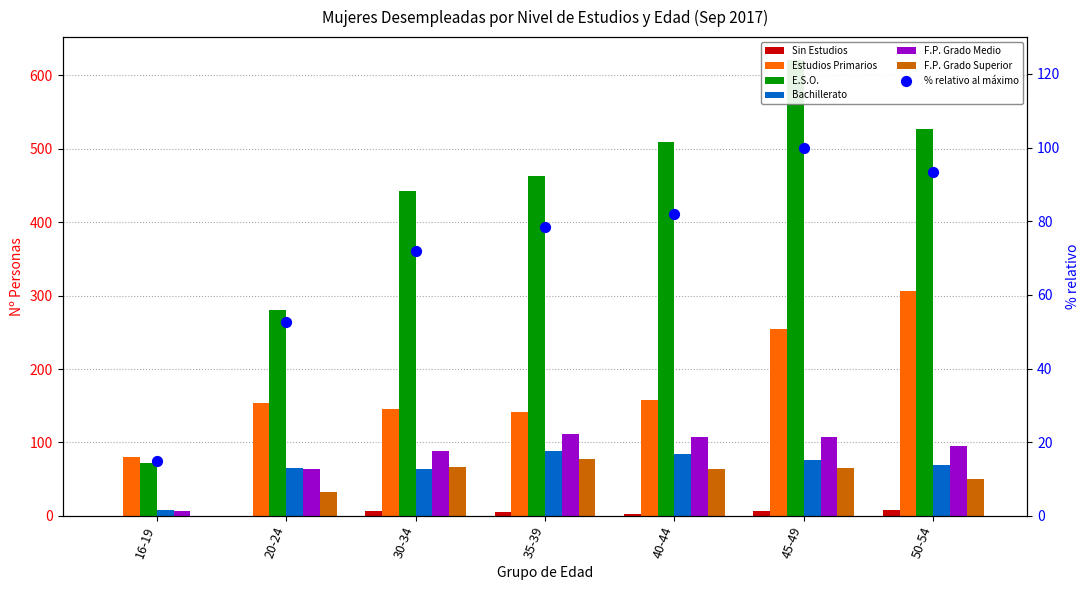

At which category is the sum across all series the highest?

45-49